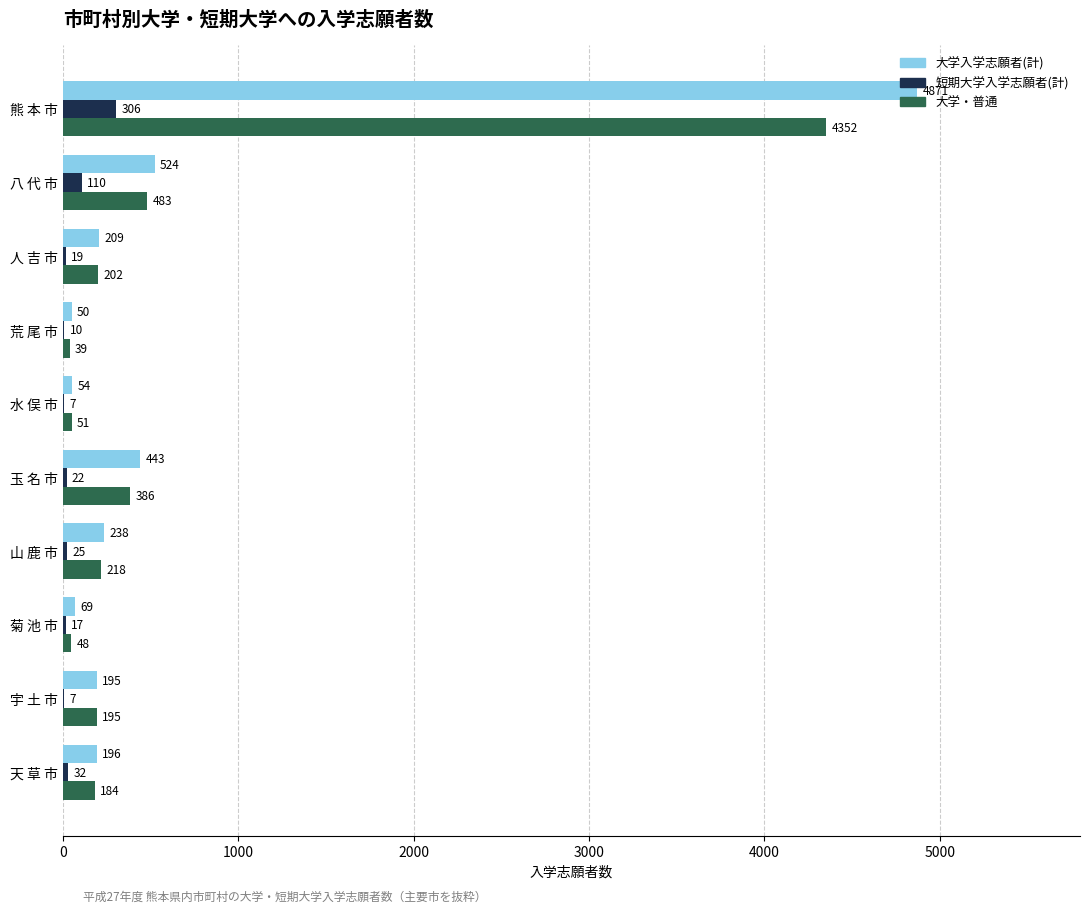

What is the sum of all 短期大学入学志願者(計) values?

555